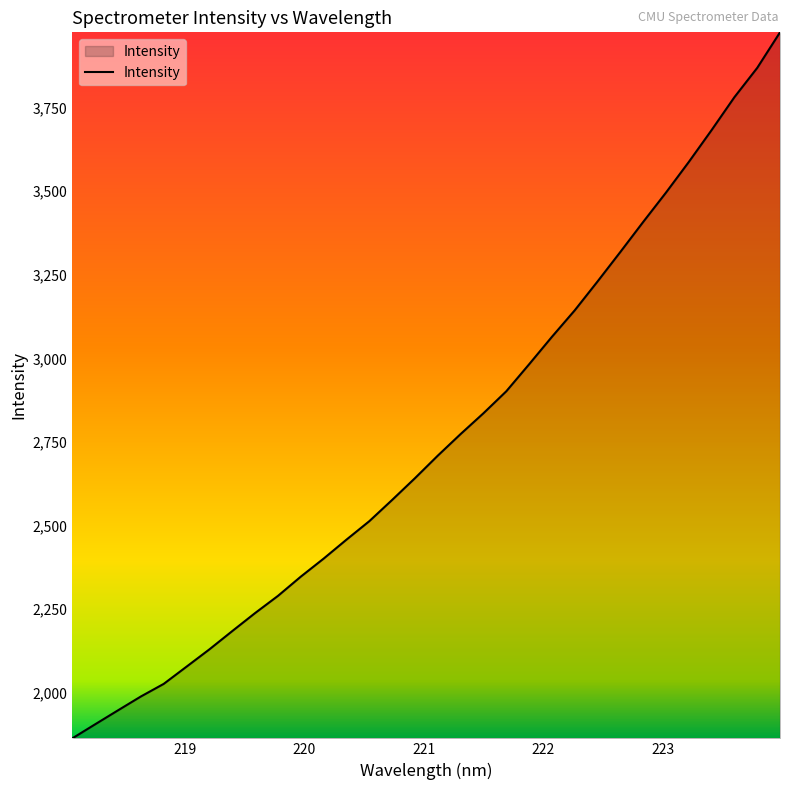

What is the maximum value shown in the chart?

3974.6